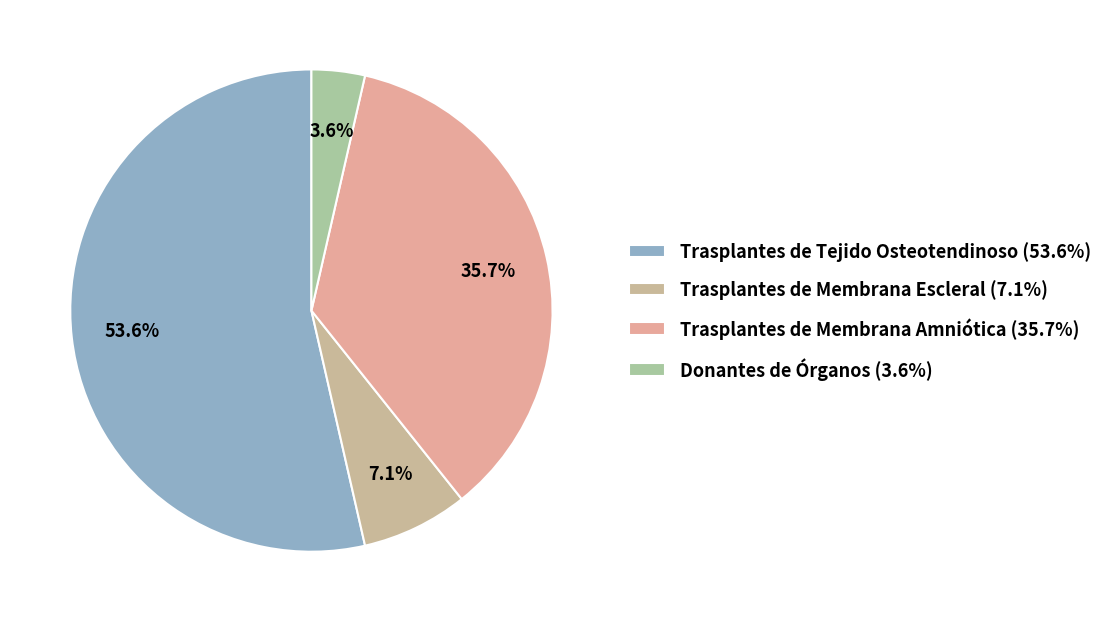

Is it true that Donantes de Órganos is 4% of the pie?

True